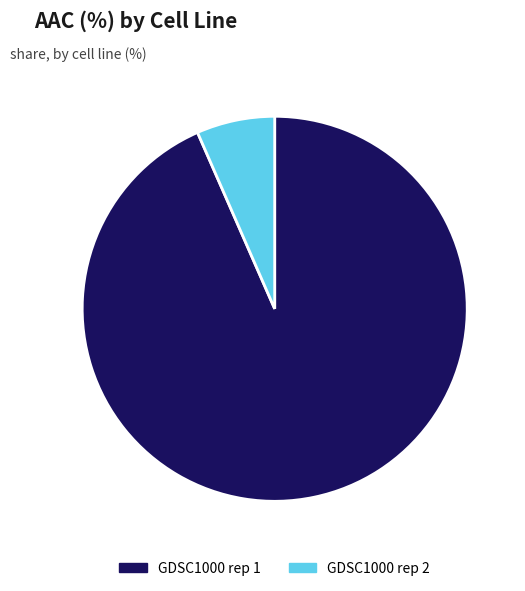

How many segments does this pie chart have?

2